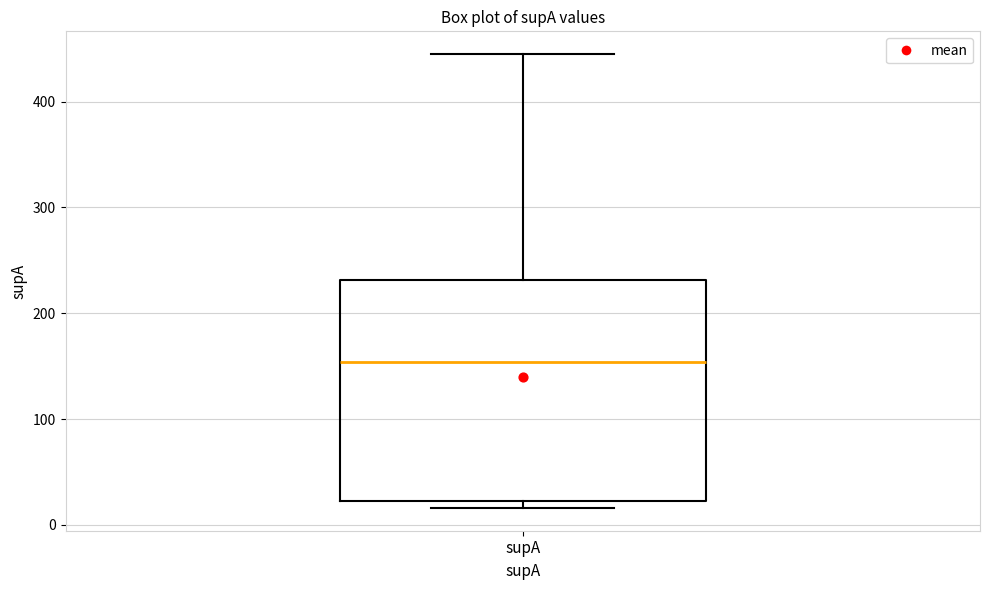

Read this box plot against the y-axis: the position of the median line, the range covered by the box, and the ends of both whiskers. The values are not printed on the chart, so give them approximately, as read against the axis.

median 150, box 20 to 230, whiskers 20 (just below the box's lower edge) to 450